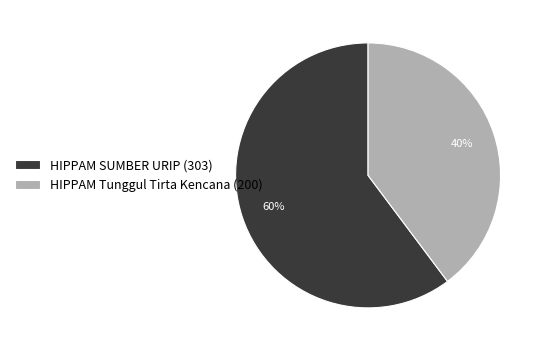

Is HIPPAM SUMBER URIP the majority of the pie?

Yes